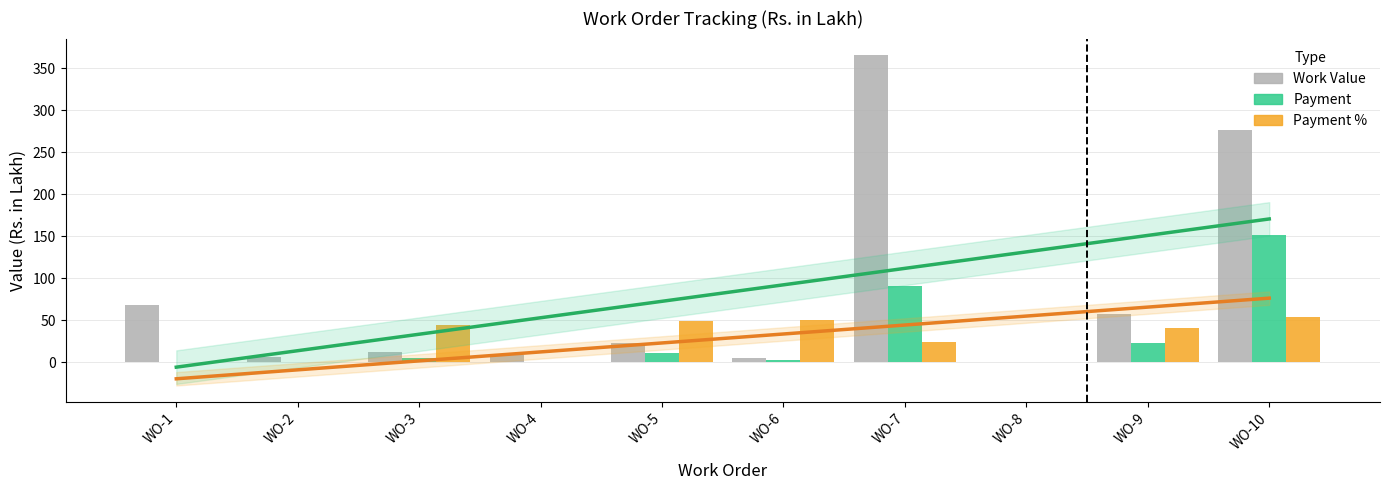

True or false: Work Value has a value of 11.9 at WO-3.

True